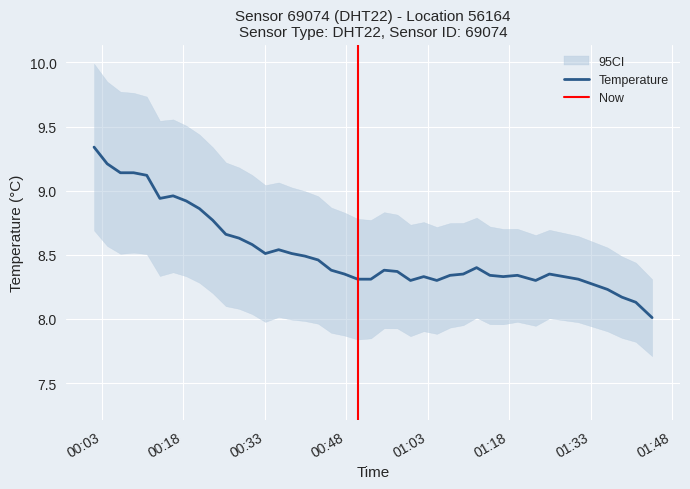

Which label corresponds to the smallest value in the chart?

2023-05-10T01:44:16